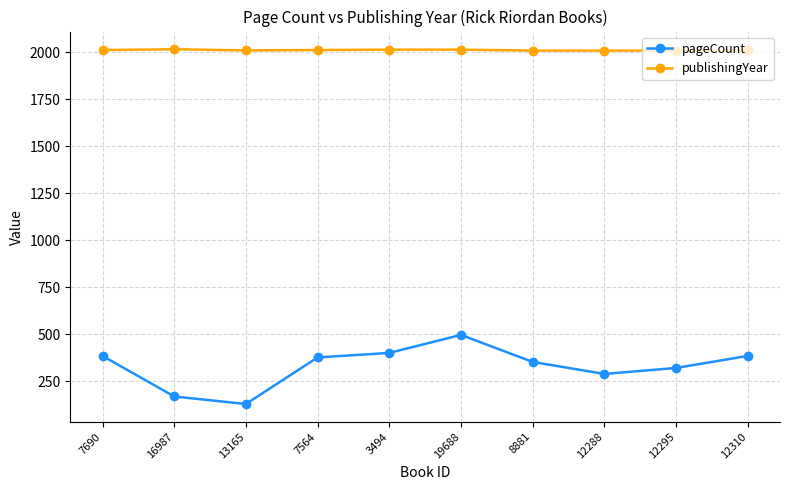

The pageCount series shows 384 at 12310. True or false?

True